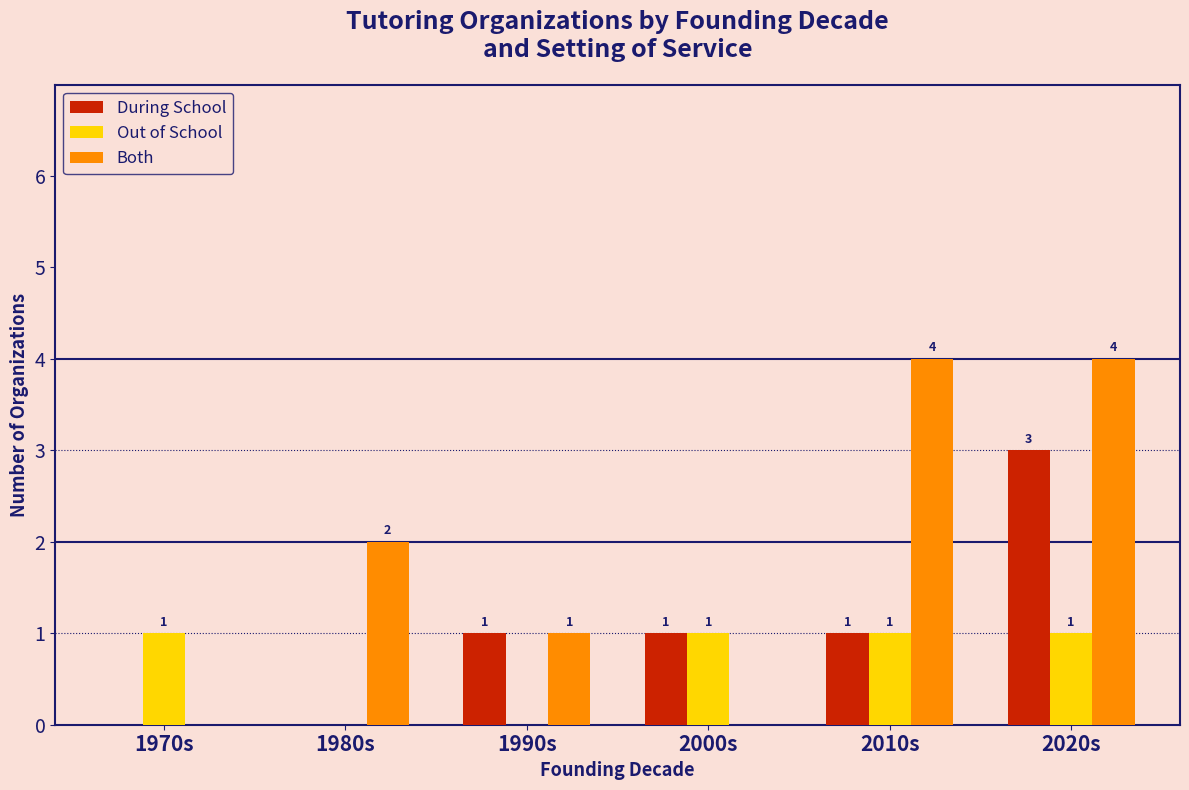

At which label does During School reach its peak?

2020s